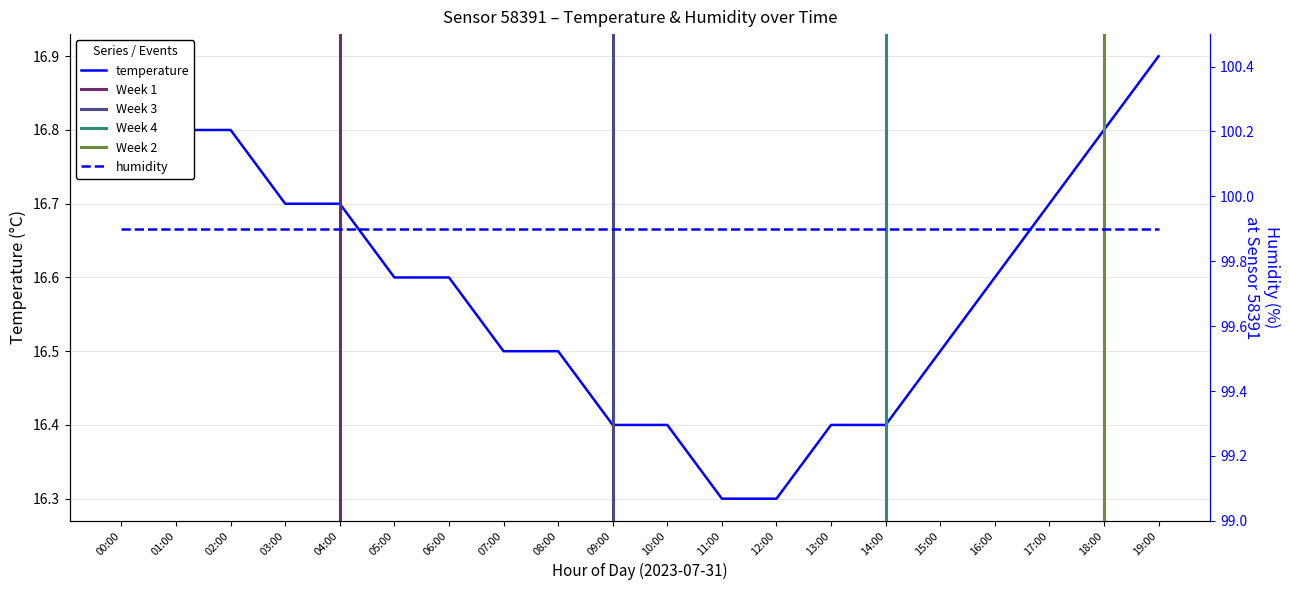

True or false: the data has more than 2 interior local peaks.

False